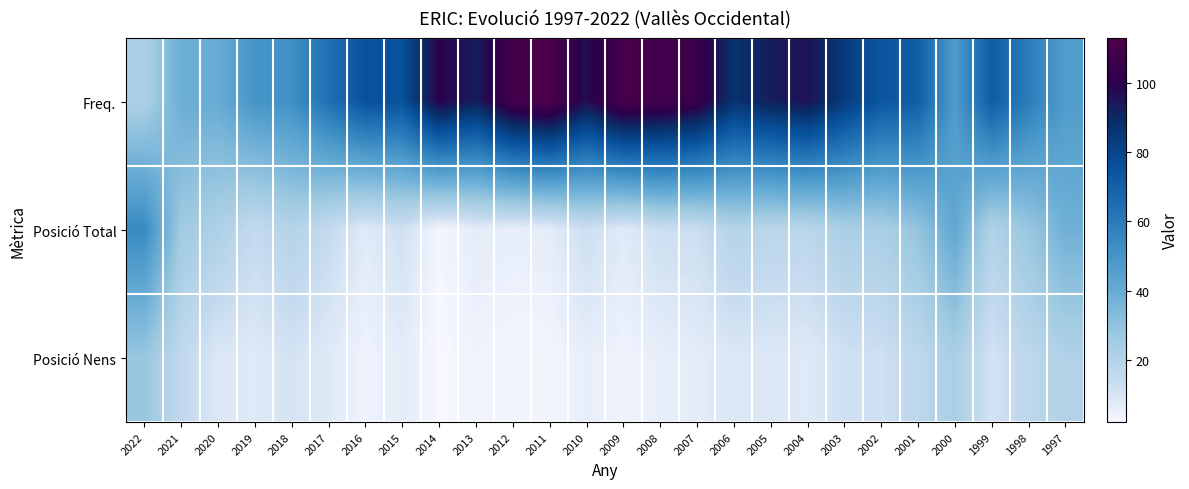

What is the spread (max minus min) of values at 2008?

103